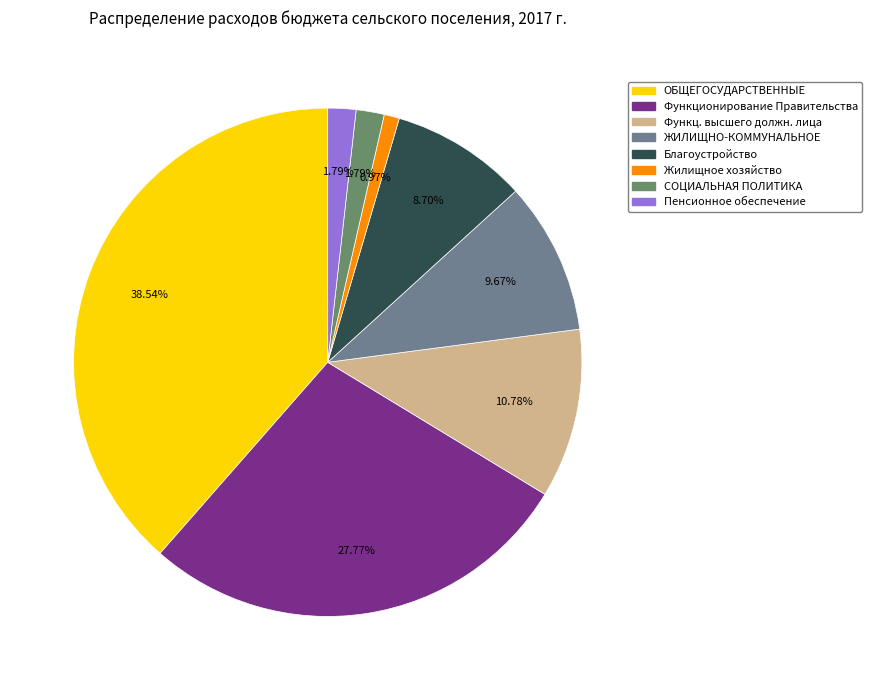

Is there any slice that represents more than half of the pie?

No